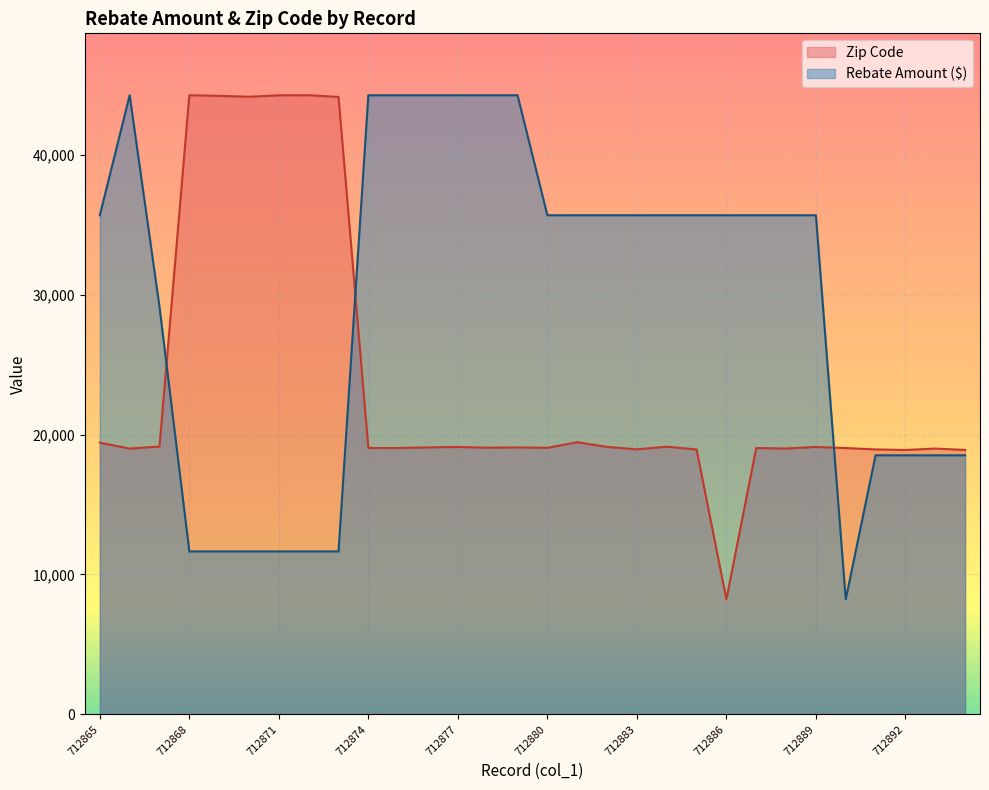

In Zip Code, how many points are lower than both neighbors (excluding endpoints)?

9